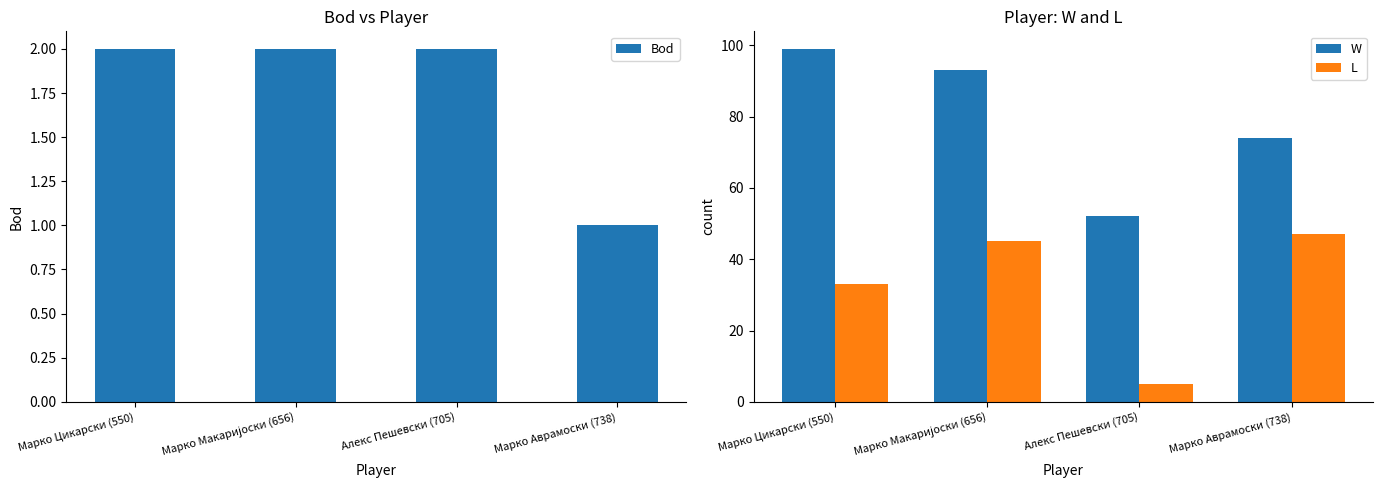

Reading left to right, list all the values displayed in this chart.

Bod: 2	2	2	1
W: 99	93	52	74
L: 33	45	5	47